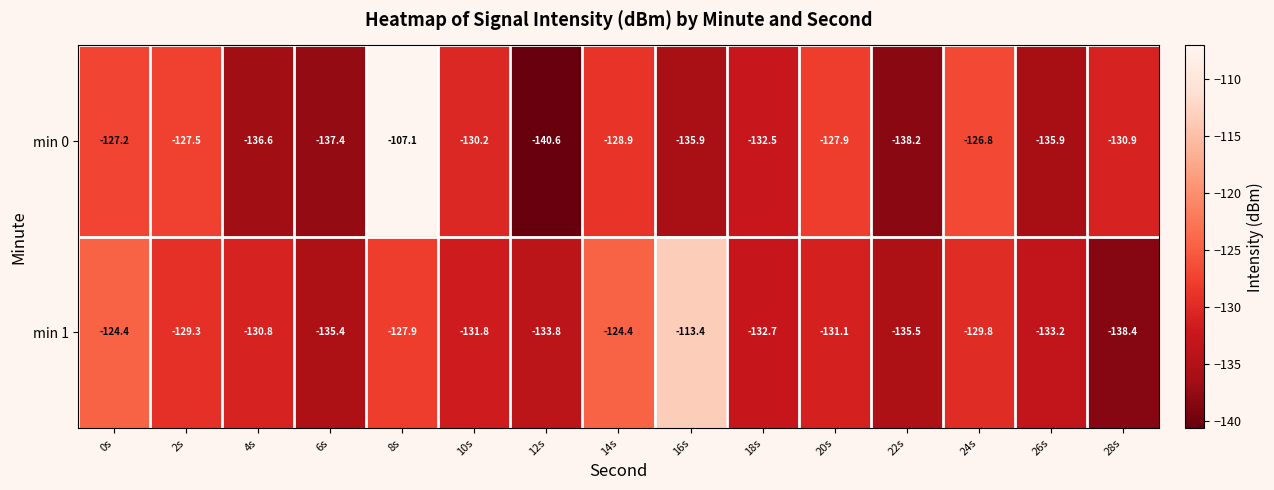

Is it true that min 0 equals -177.0 at 26s?

False